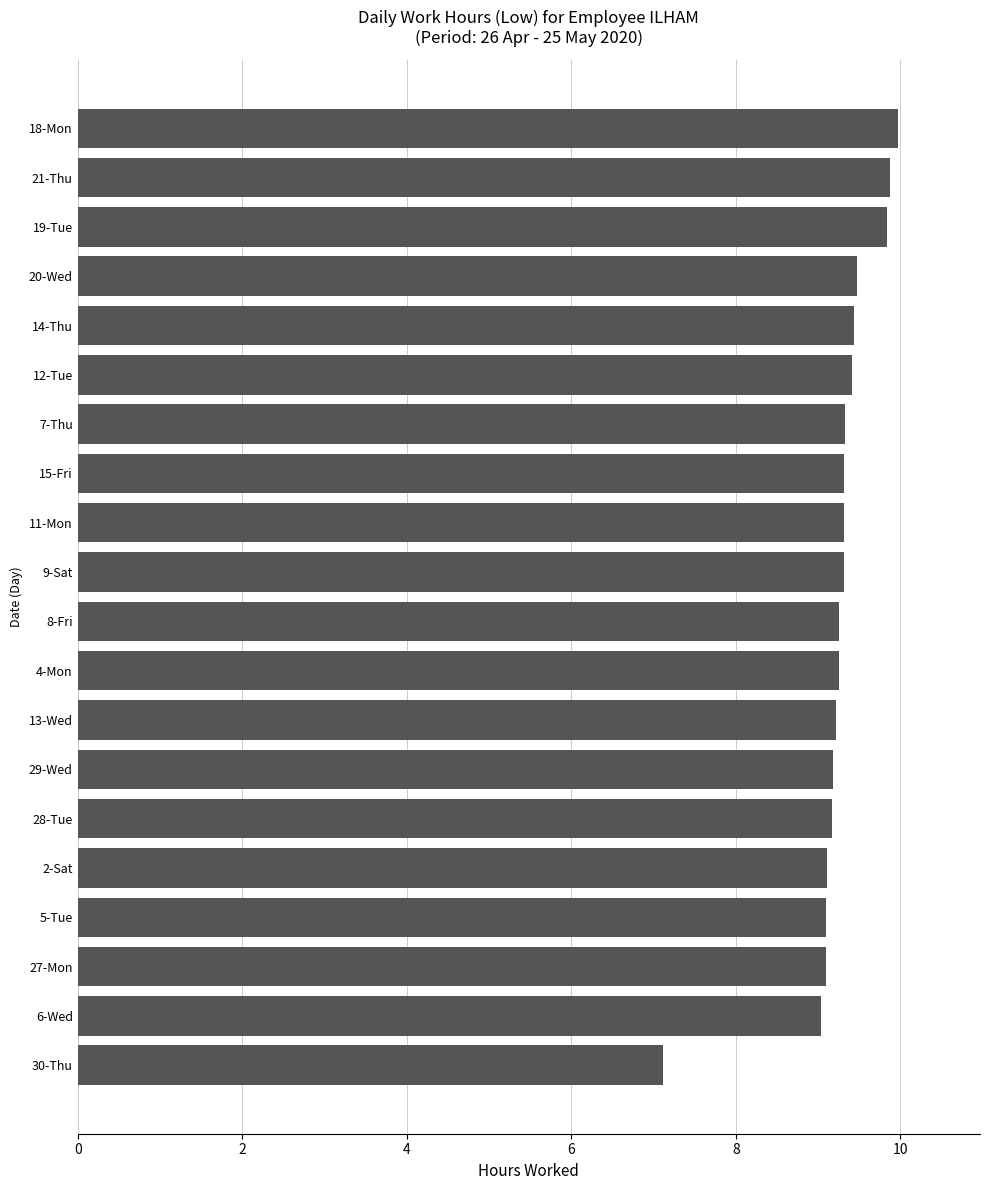

Approximately how many times larger is the value at 6-Wed compared to 18-Mon?

0.9